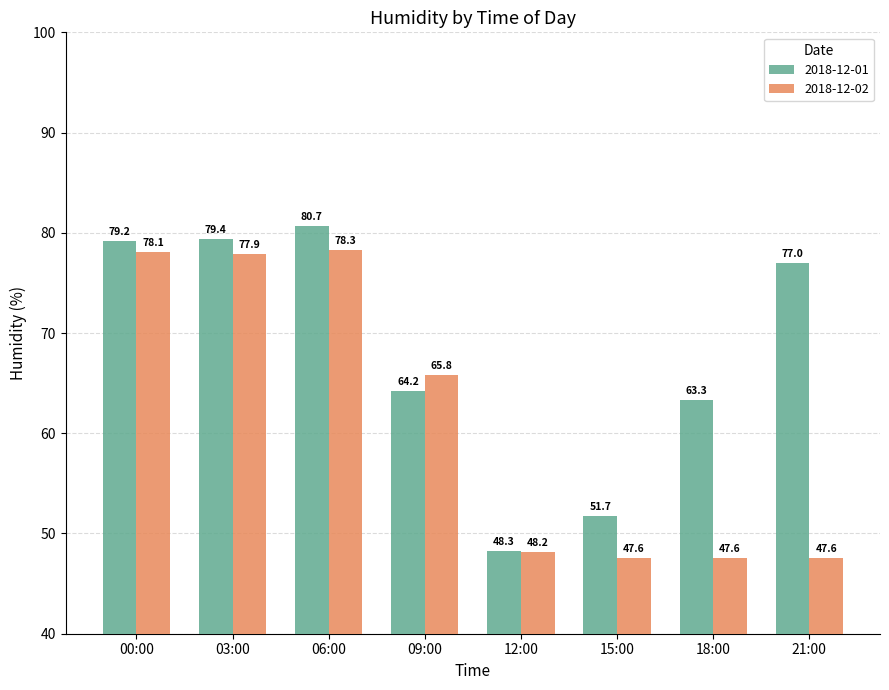

What are all the series names shown in the legend?

2018-12-01, 2018-12-02